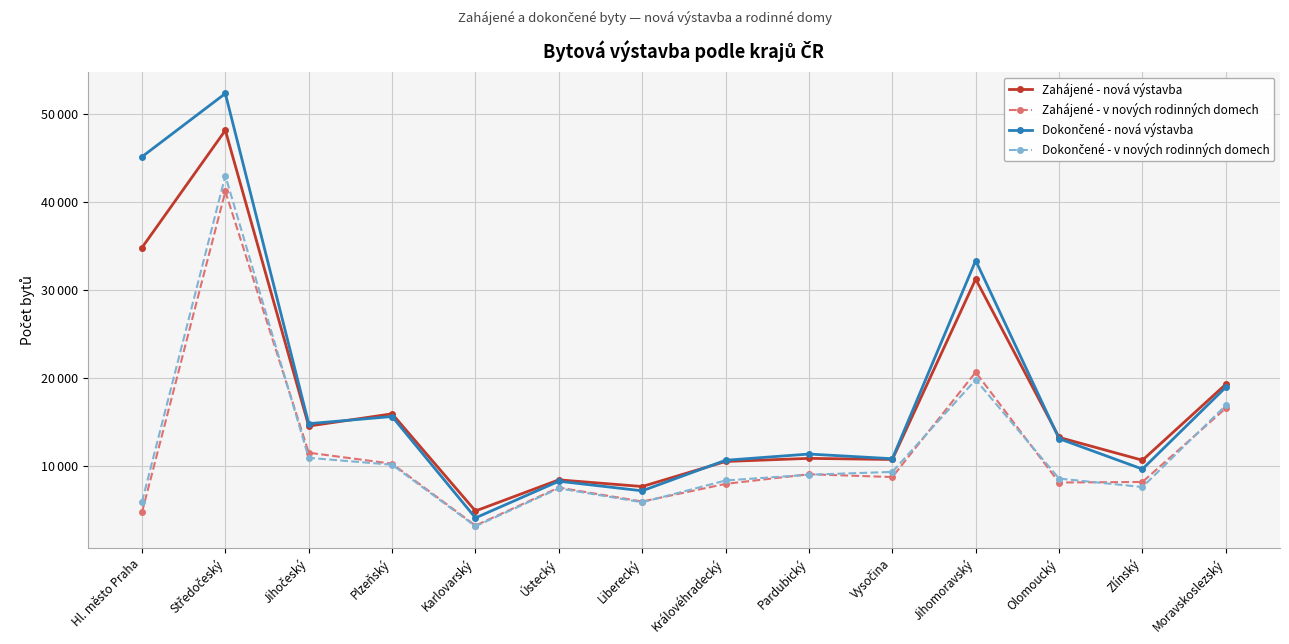

What is the highest value of the Zahájené - v nových rodinných domech series?

41154